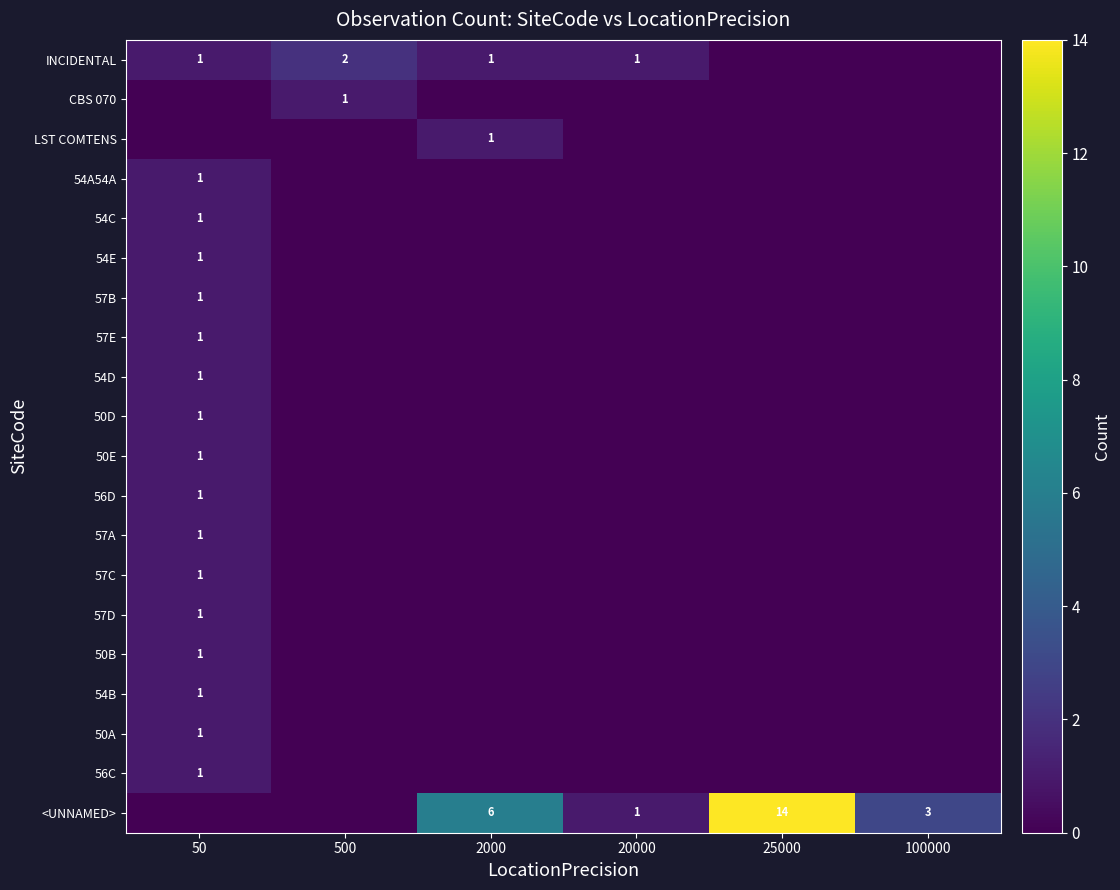

Count the number of data series in this chart.

20